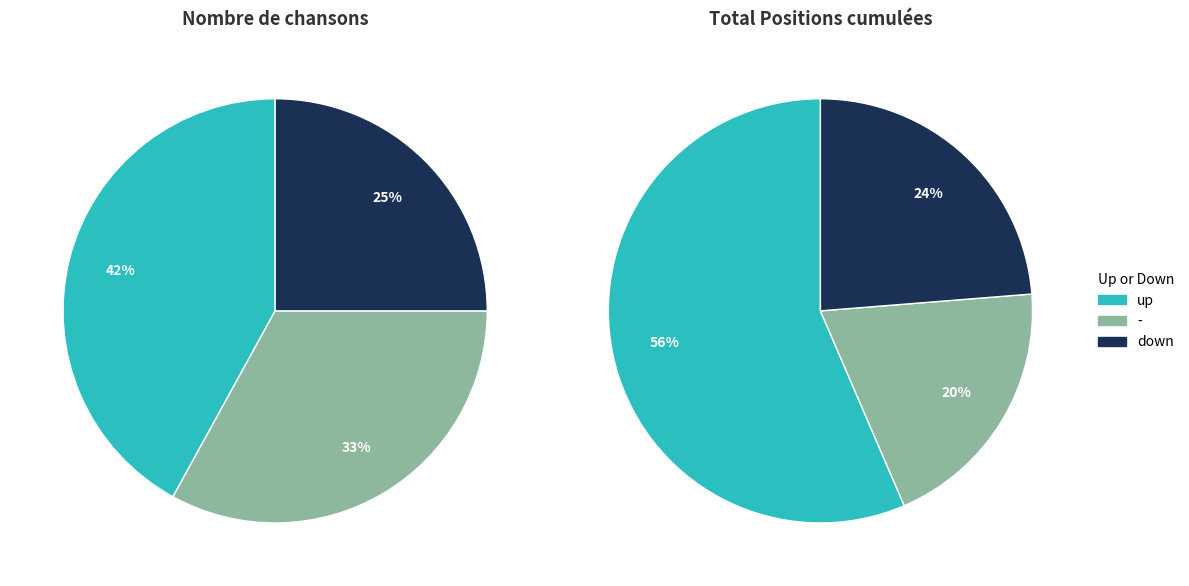

The up slice represents 42% of the pie. True or false?

True